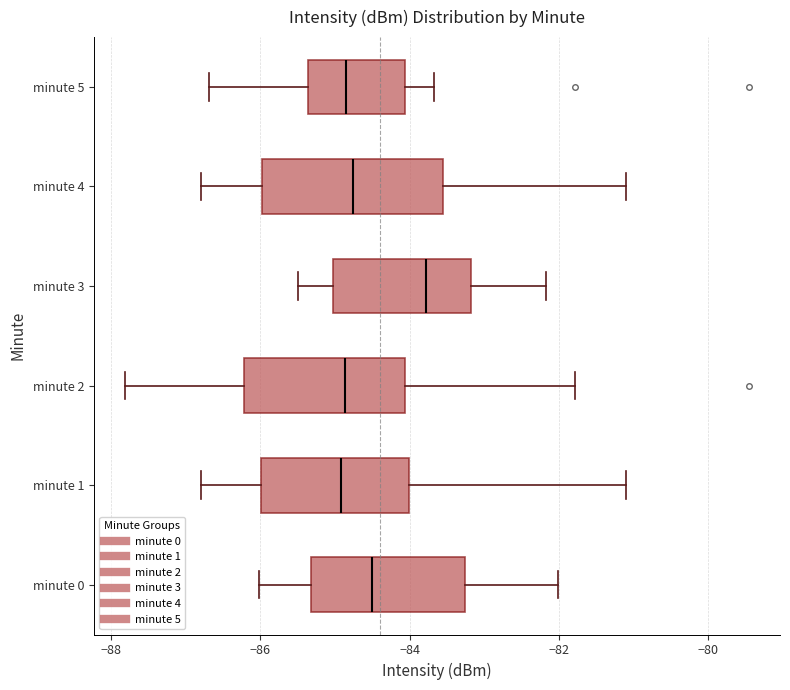

Reading bottom to top, read every box against the x-axis: the position of its median line, the range the box covers, and the ends of its whiskers. The values are not printed on the chart, so give them approximately, as read against the axis.

minute 0: median -84.6, box -85.4 to -83.2, whiskers -86.0 to -82.0
minute 1: median -85.0, box -86.0 to -84.0, whiskers -86.8 to -81.0
minute 2: median -84.8, box -86.2 to -84.0, whiskers -87.8 to -81.8
minute 3: median -83.8, box -85.0 to -83.2, whiskers -85.4 to -82.2
minute 4: median -84.8, box -86.0 to -83.6, whiskers -86.8 to -81.0
minute 5: median -84.8, box -85.4 to -84.0, whiskers -86.6 to -83.6